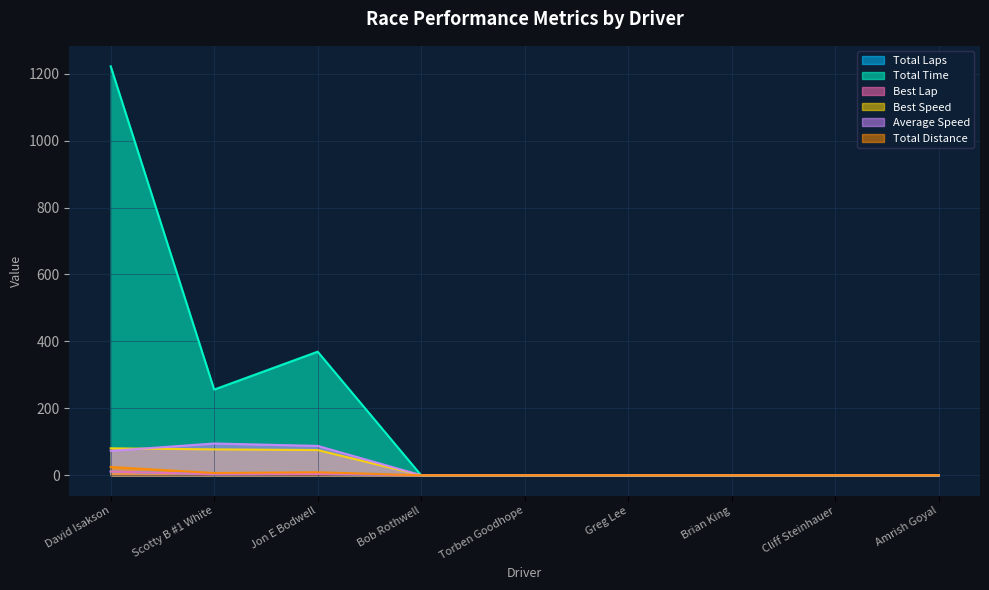

In Total Distance, how many points are higher than both neighbors (excluding endpoints)?

1